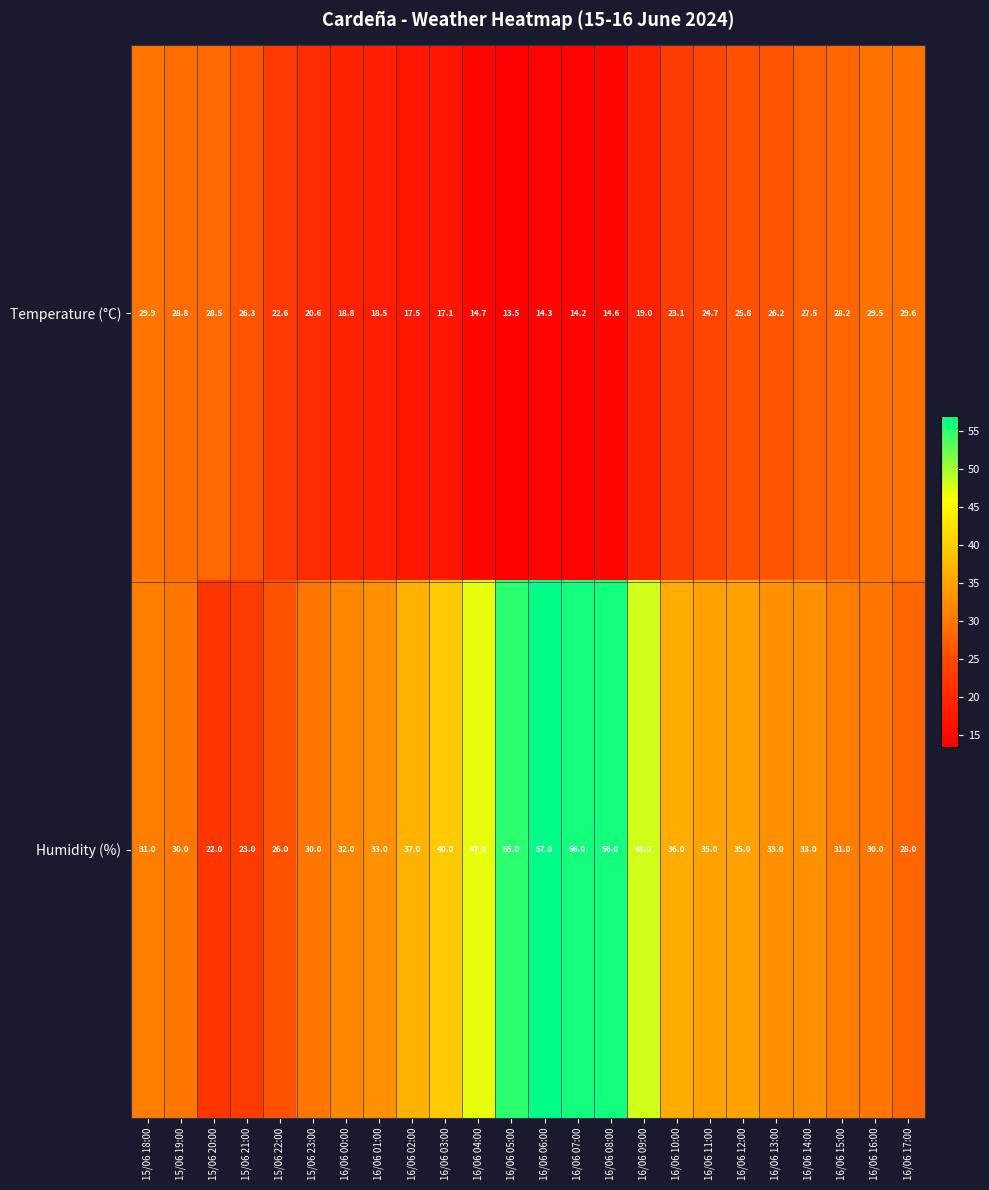

At which category does the chart reach its minimum across all series?

16/06 05:00